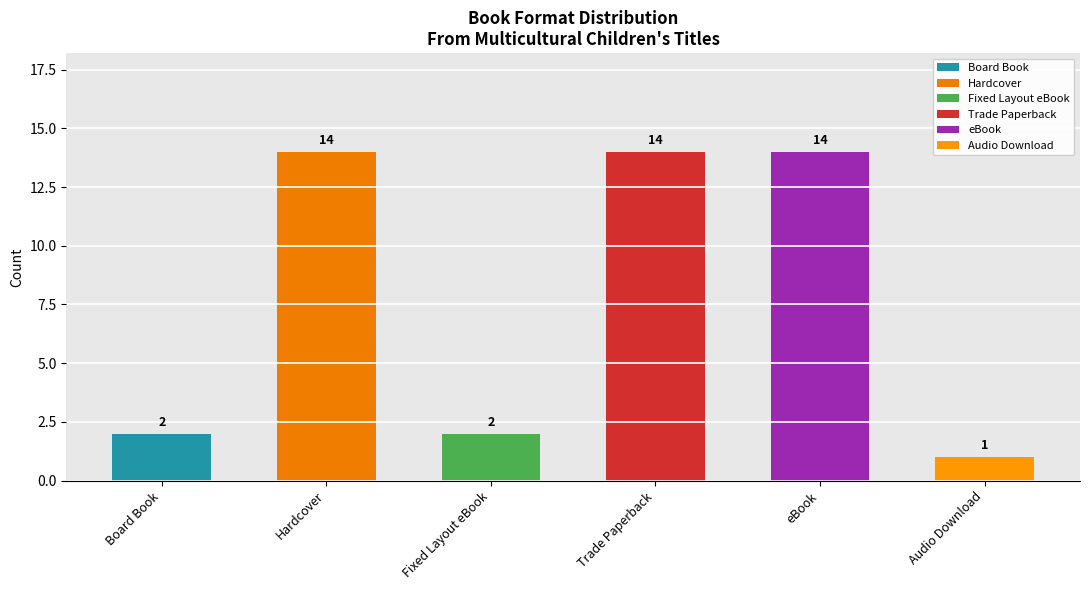

What is the label of the 2nd bar from the left?

Hardcover